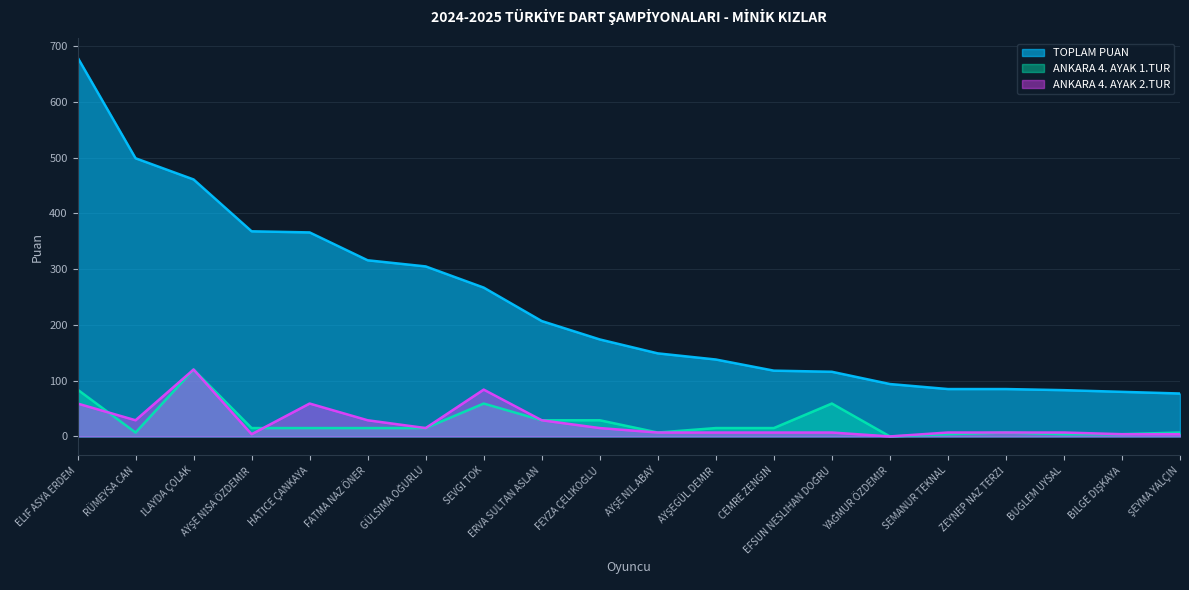

Which category has the lowest value in the ANKARA 4. AYAK 2.TUR series?

YAĞMUR ÖZDEMİR